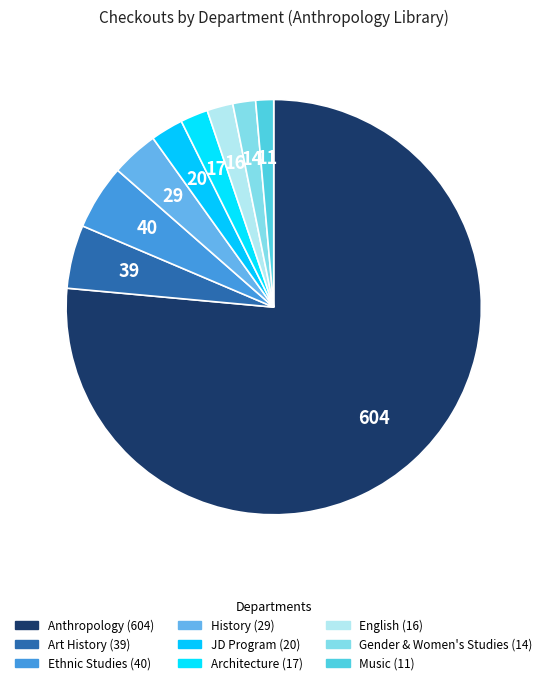

How many slices are in this pie chart?

9